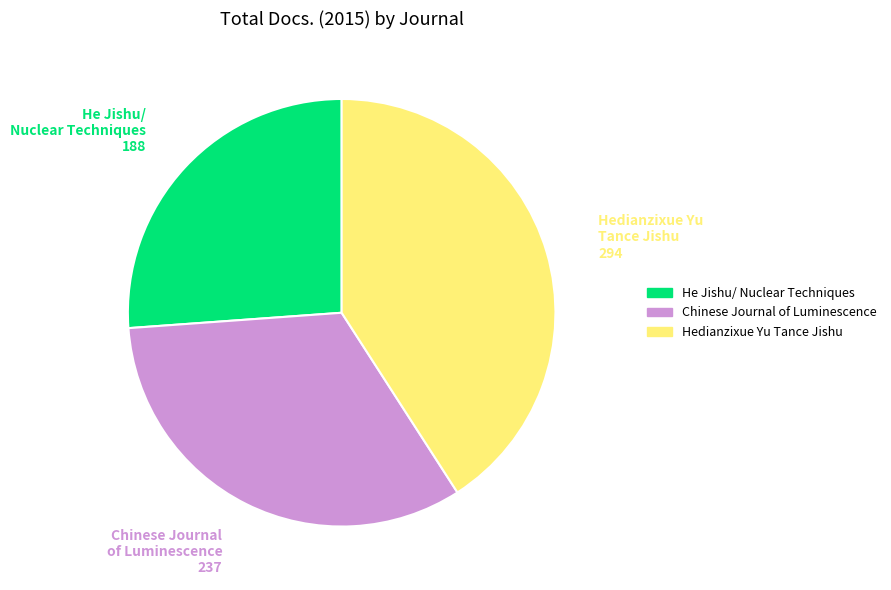

Count the number of slices in the pie.

3